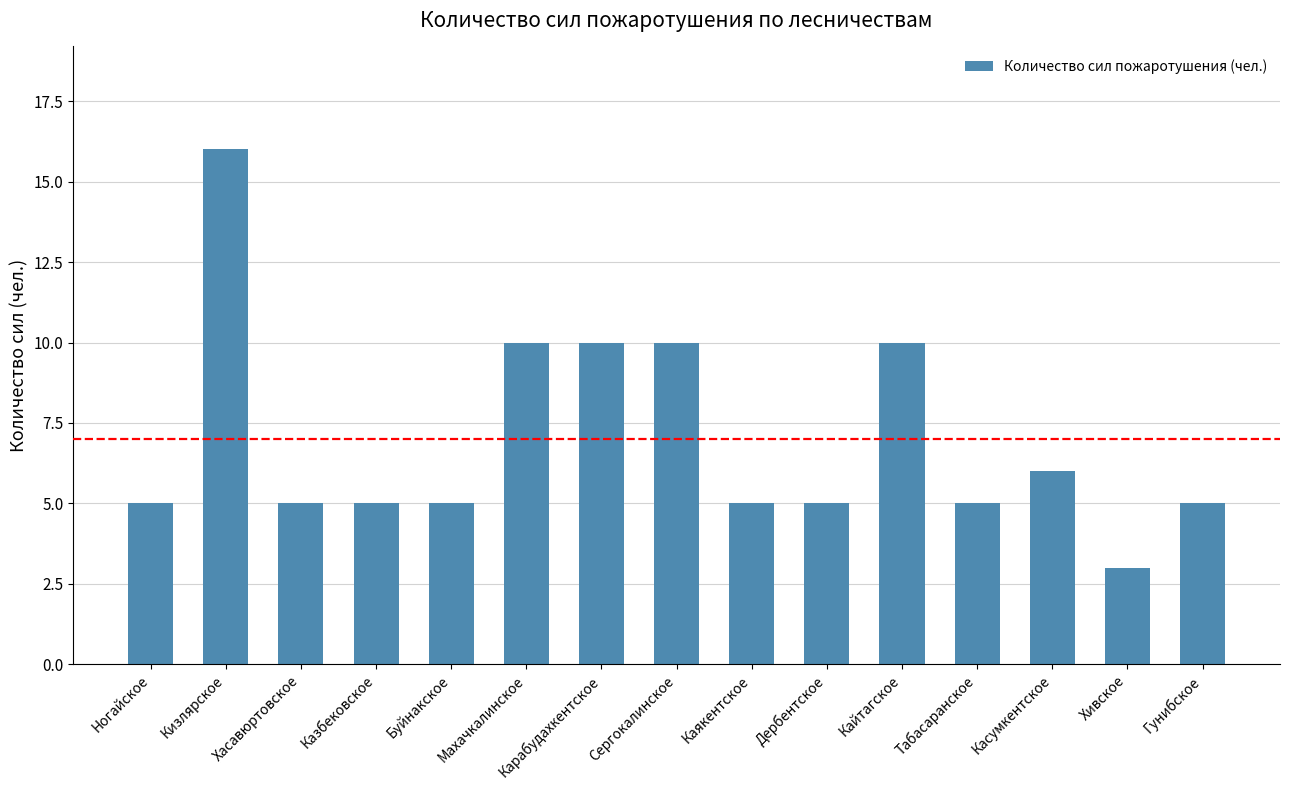

The chart shows a value of 5 at Казбековское. True or false?

True